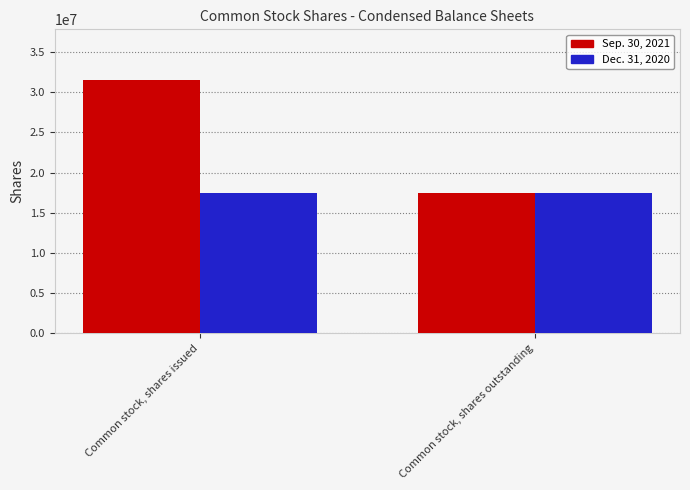

What is the smallest value displayed?

17436978